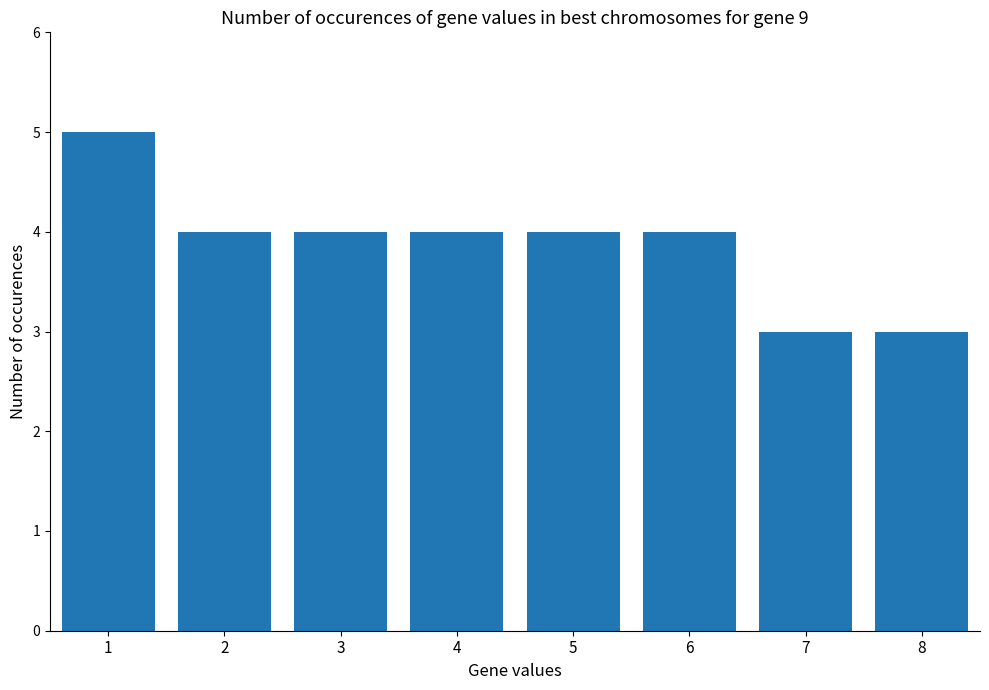

True or false: the data shows 3 at 7.

True